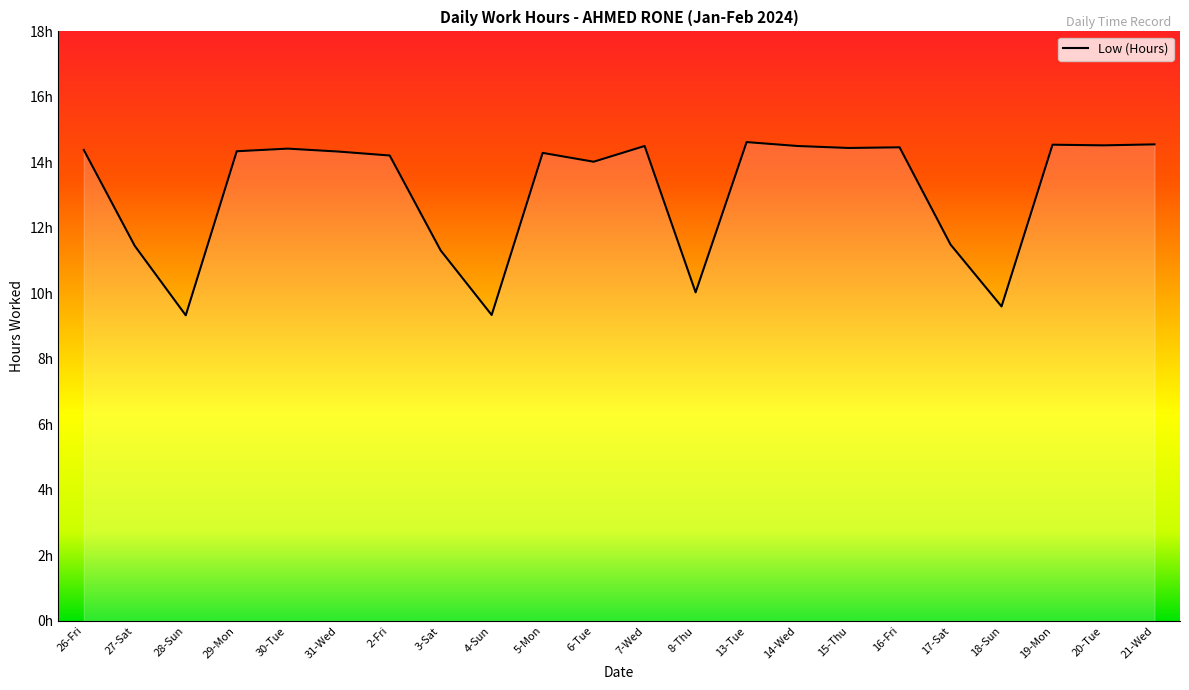

Reading left to right, extract all data points from this chart.

26-Fri=14.4	27-Sat=11.4	28-Sun=9.3	29-Mon=14.3	30-Tue=14.4	31-Wed=14.3	2-Fri=14.2	3-Sat=11.3	4-Sun=9.3	5-Mon=14.3	6-Tue=14.0	7-Wed=14.5	8-Thu=10.0	13-Tue=14.6	14-Wed=14.5	15-Thu=14.4	16-Fri=14.5	17-Sat=11.5	18-Sun=9.6	19-Mon=14.5	20-Tue=14.5	21-Wed=14.6